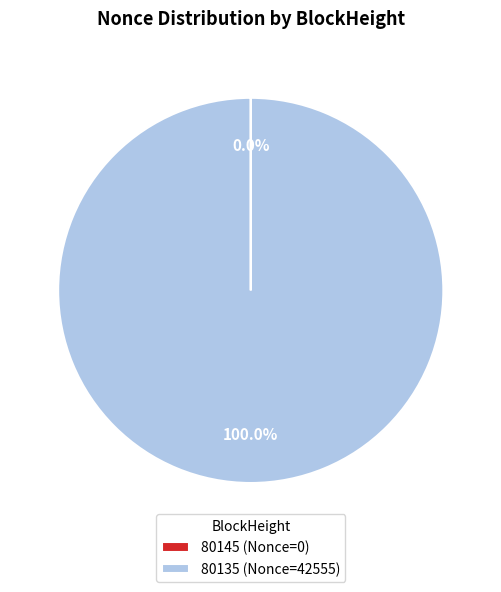

Does any single category account for the majority?

Yes